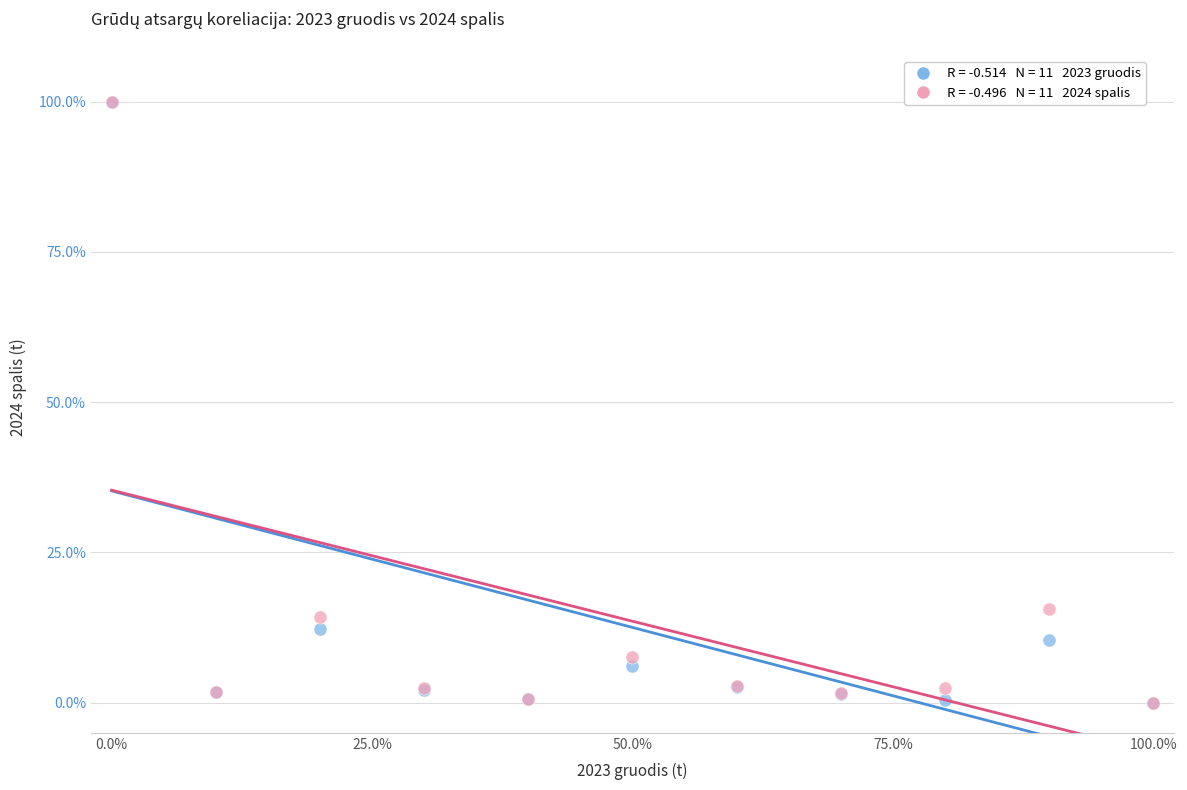

Across all series, what Y value is closest to 50?

15.5